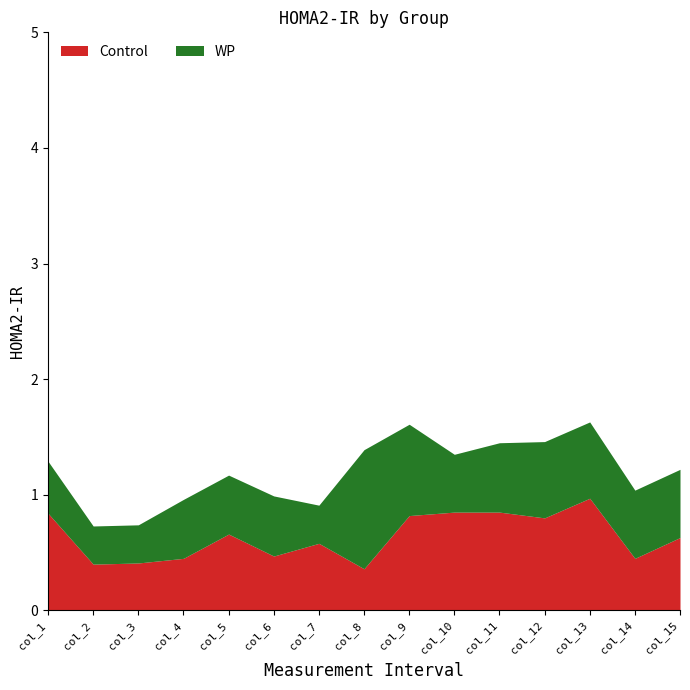

At col_4, list the series in order from smallest to largest.

Control, WP